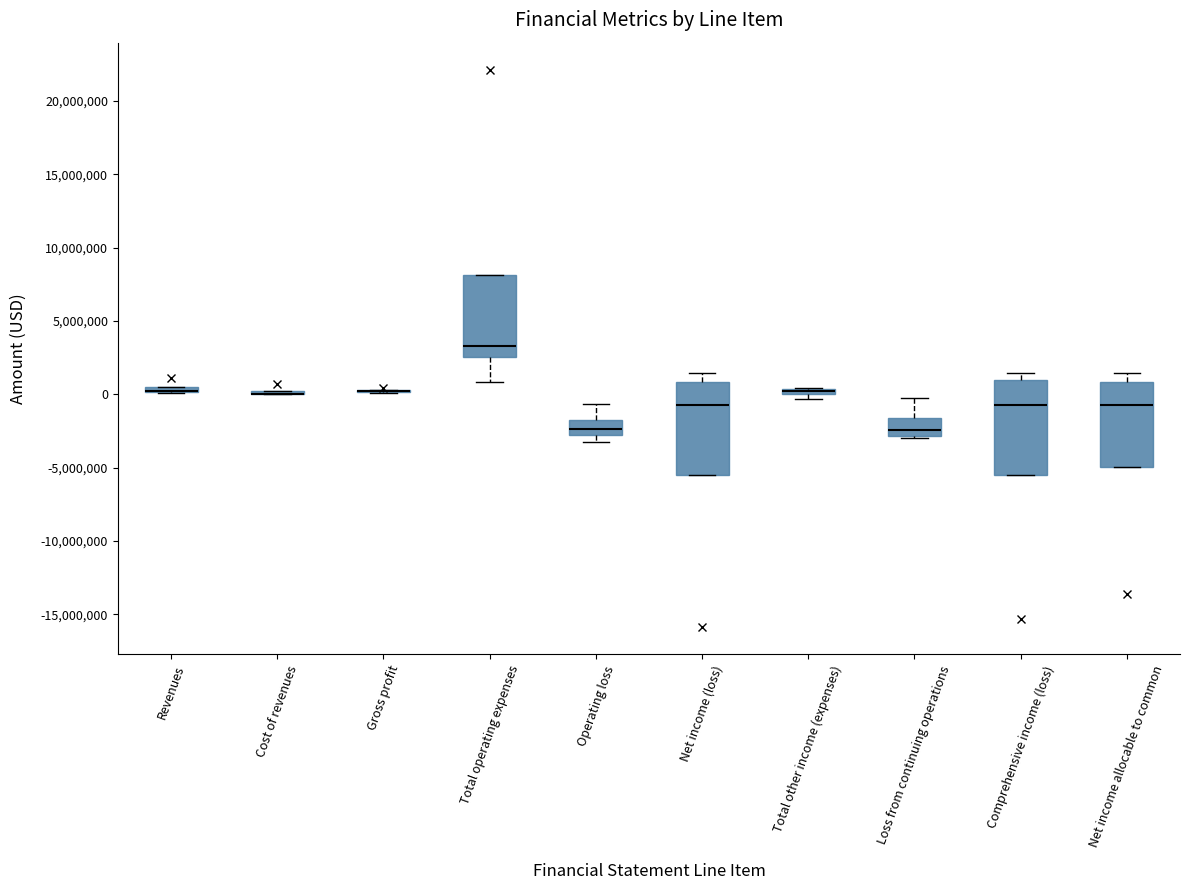

Where does the upper whisker of the box for Loss from continuing operations end on the y-axis? The values are not printed on the chart, so give them approximately, as read against the axis.

-500000